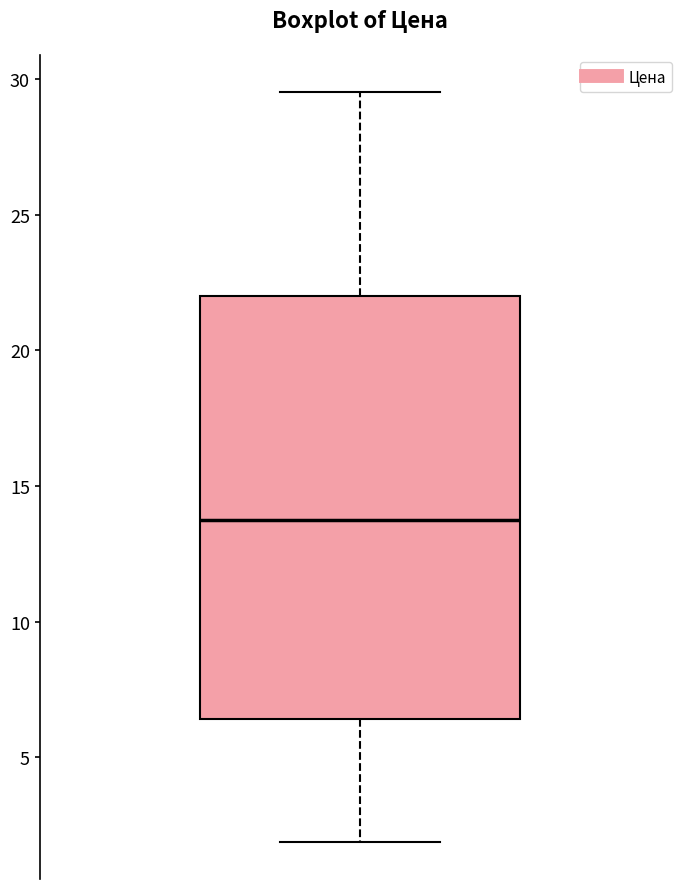

Transcribe this box plot: give where the median line is, the range the box spans, and where the two whiskers end, as read against the y-axis. The values are not printed on the chart, so give them approximately, as read against the axis.

median 14.0, box 6.5 to 22.0, whiskers 2.0 to 29.5